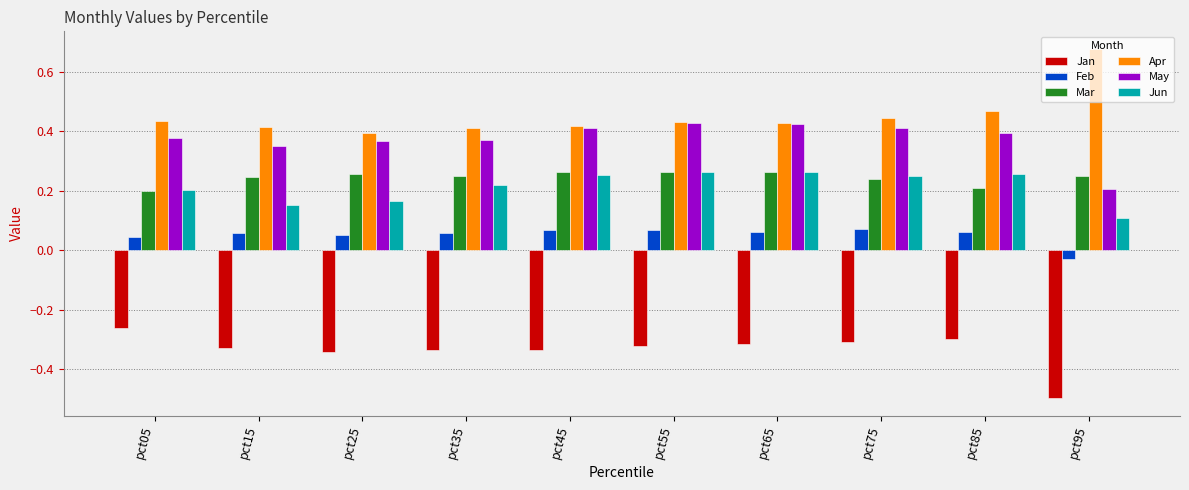

How many bars are there in total?

60